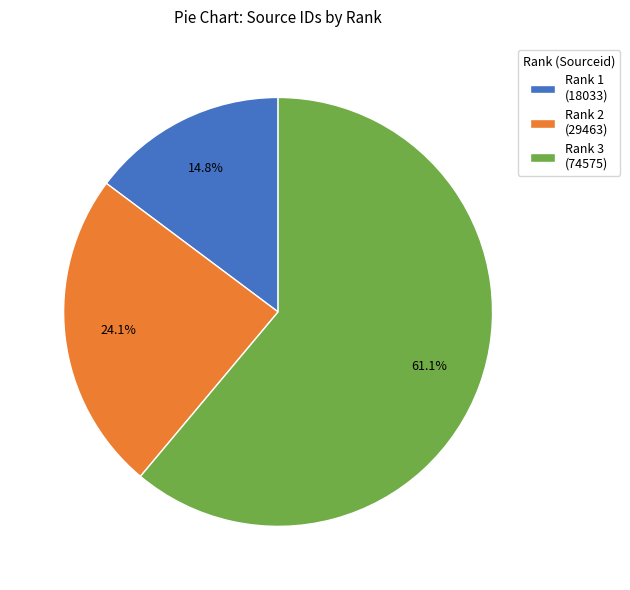

How many slices are in this pie chart?

3